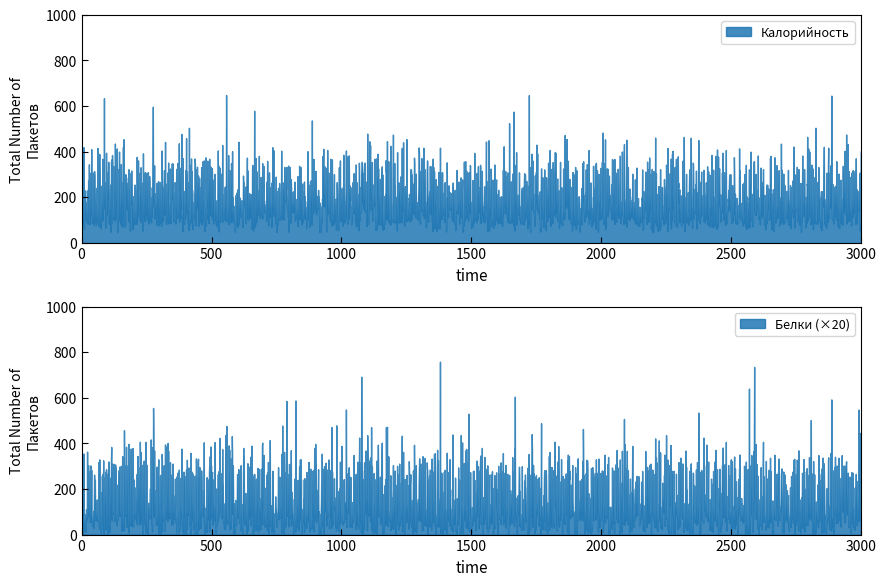

What is the value of the Калорийность point at the 9th from the left?

82